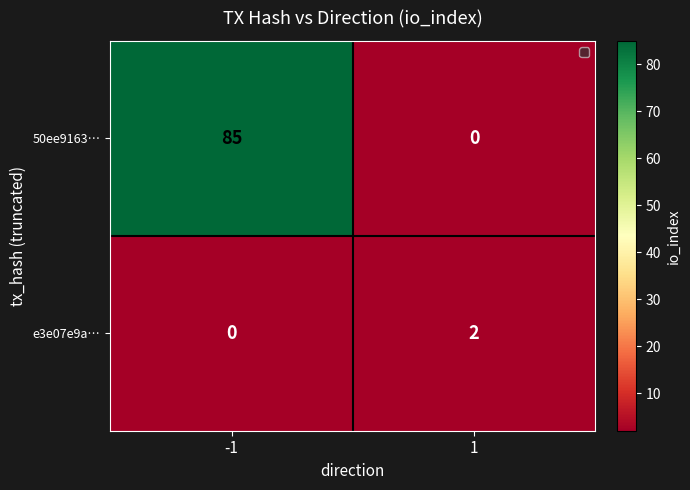

What is the difference between the 50ee9163… values at 1 and -1?

85